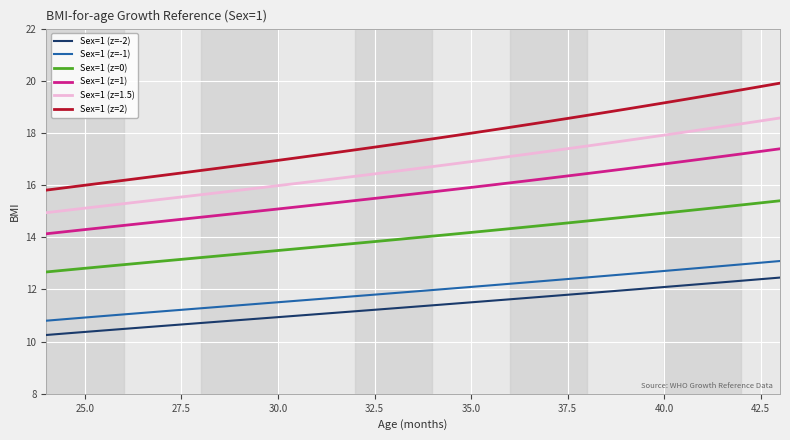

List the series in order of their peak value, highest first.

Sex=1 (z=2), Sex=1 (z=1.5), Sex=1 (z=1), Sex=1 (z=0), Sex=1 (z=-1), Sex=1 (z=-2)